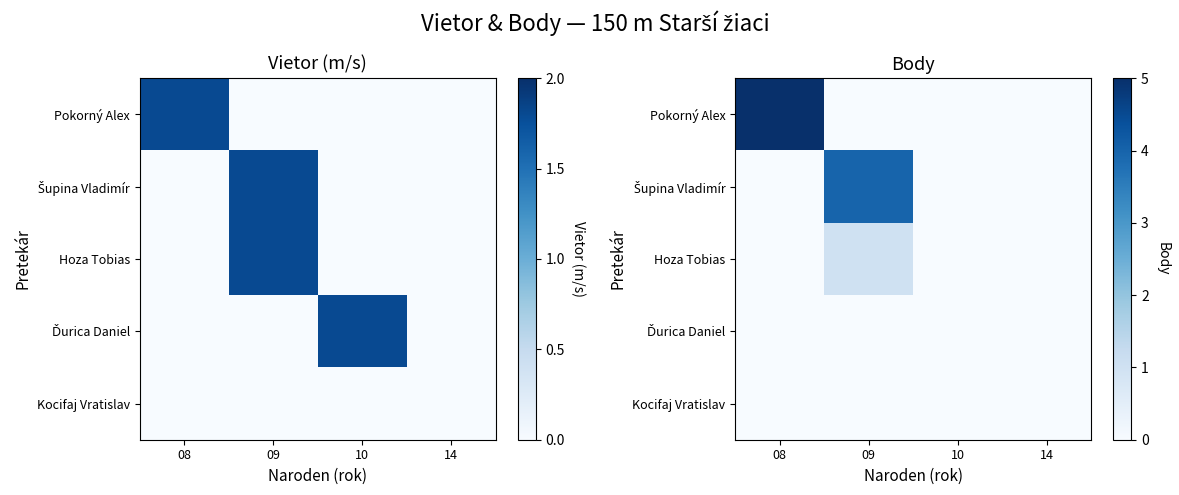

Rank the series by their maximum value, from lowest to highest.

Ďurica Daniel, Kocifaj Vratislav, Hoza Tobias, Šupina Vladimír, Pokorný Alex